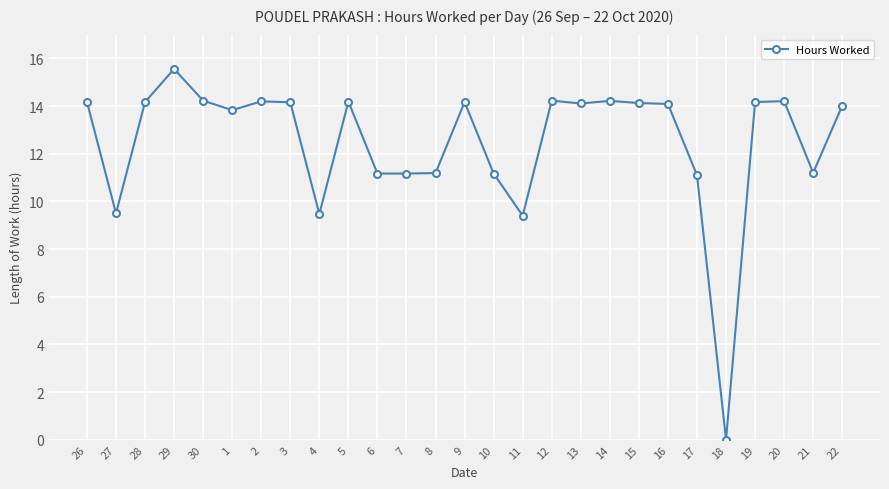

Which label corresponds to the smallest value in the chart?

18